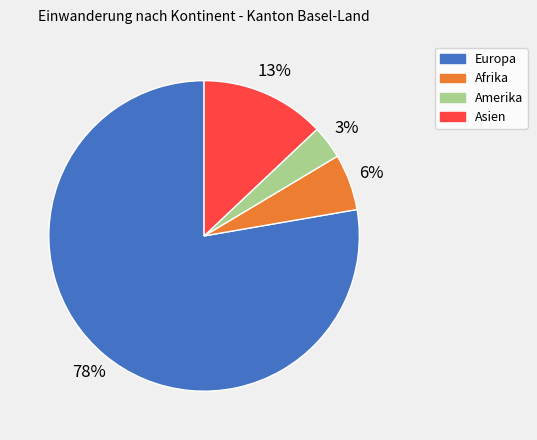

To the nearest percent, what is the difference between the Afrika and Asien slice percentages?

7%